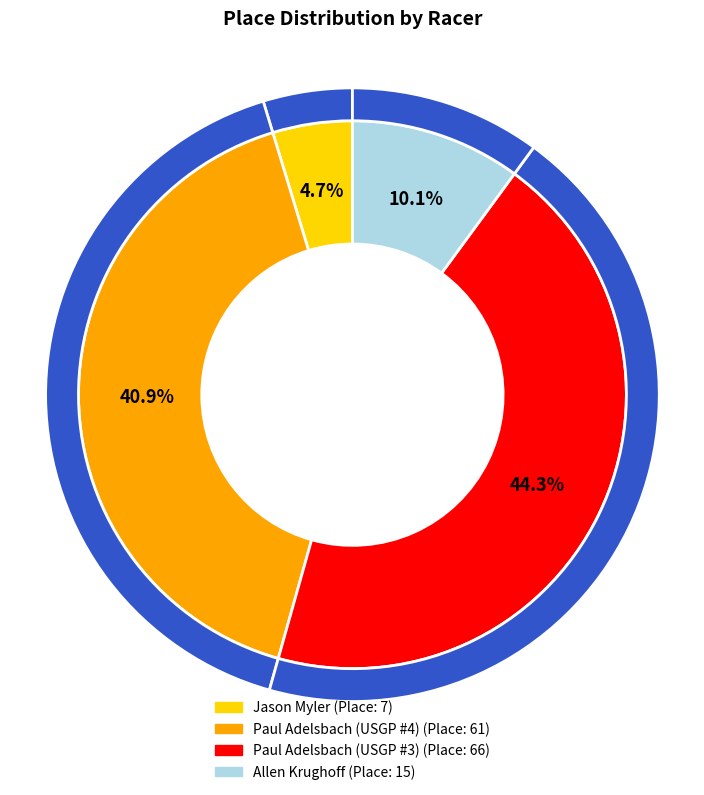

Is the sum of Jason Myler and Paul Adelsbach (USGP #4) greater than half?

No